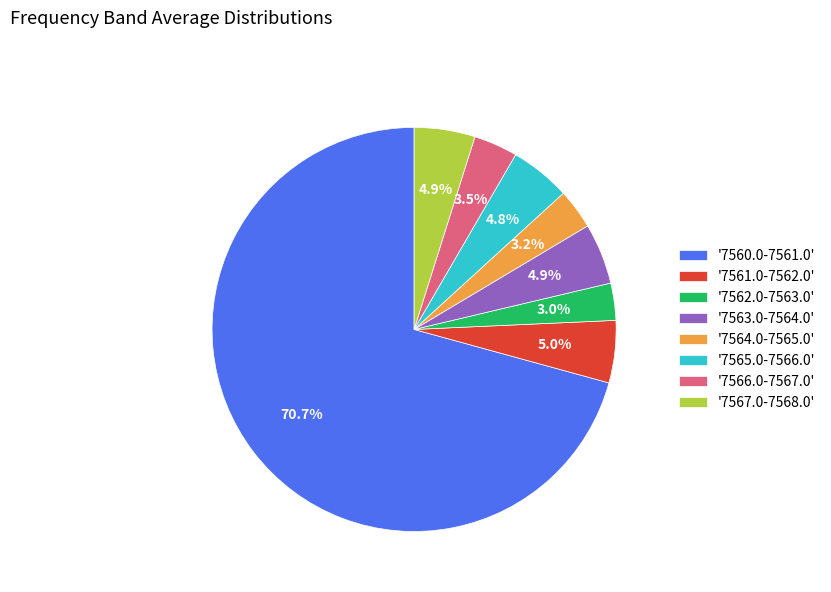

What is the largest slice in the pie chart?

'7560.0-7561.0'